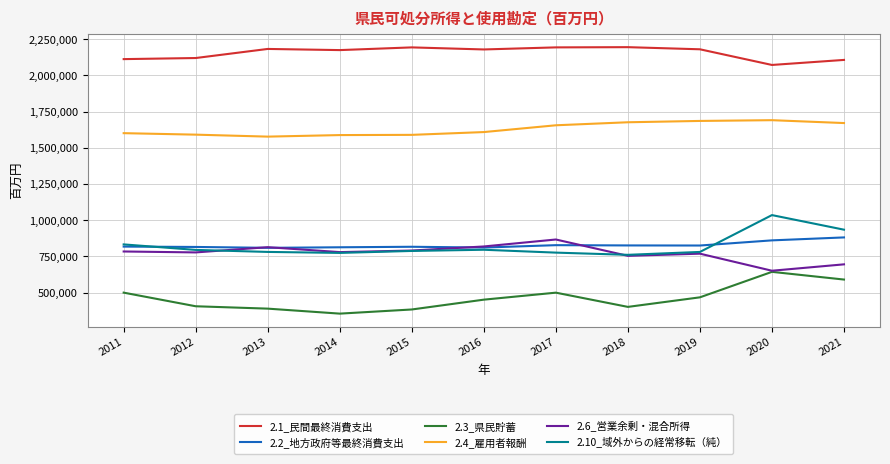

At which label is 2.10_域外からの経常移転（純） closest to 898268?

2021